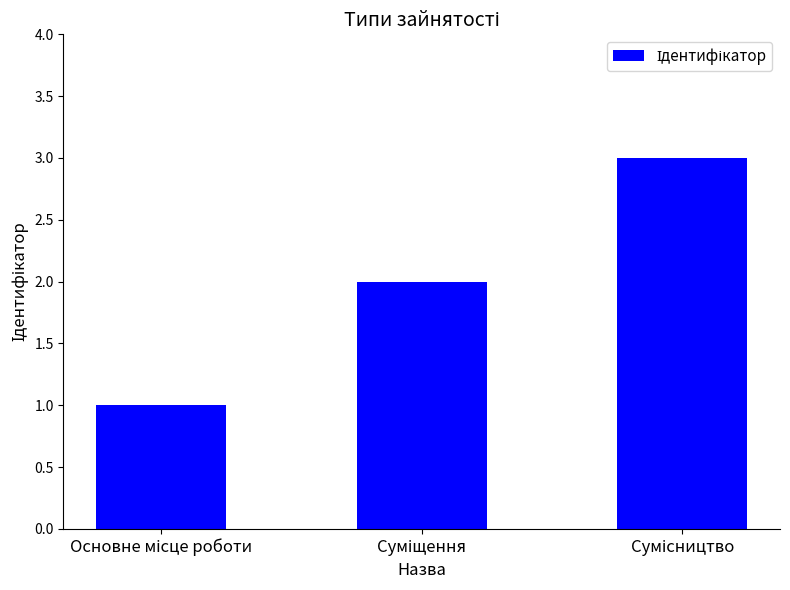

What is the sum of all values?

6